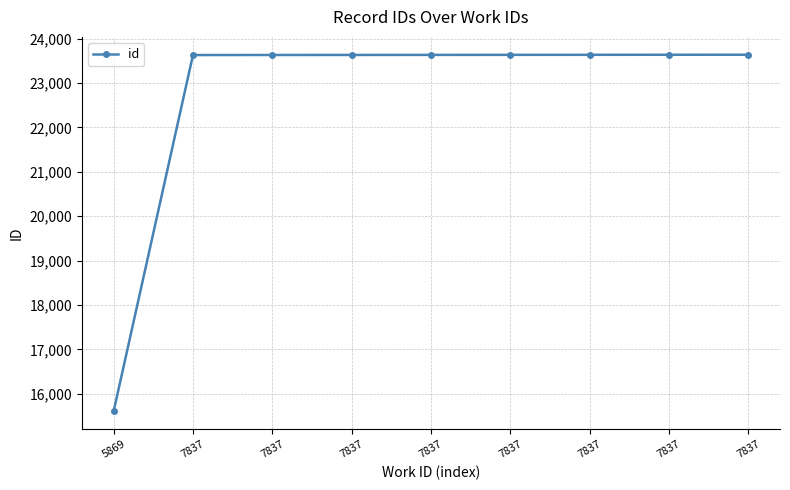

Reading right to left, transcribe all the data shown in this chart.

23638	23637	23636	23635	23634	23633	23632	23631	15608